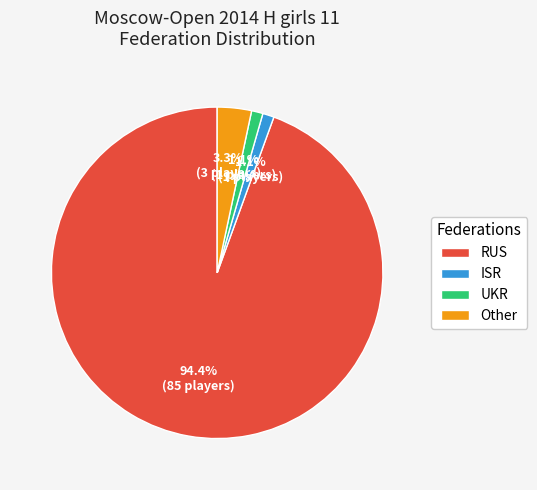

To the nearest percent, what percentage of the pie is Other?

3%